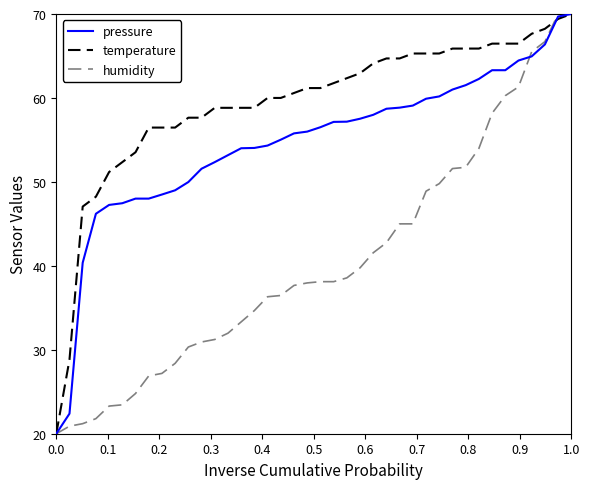

Which series has the largest total across all categories?

temperature